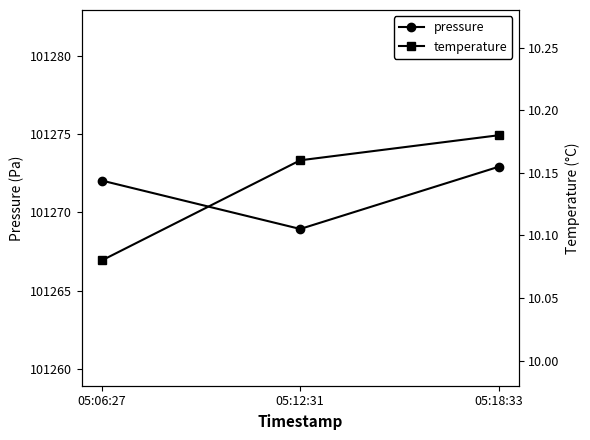

Does the chart have visible grid lines?

No